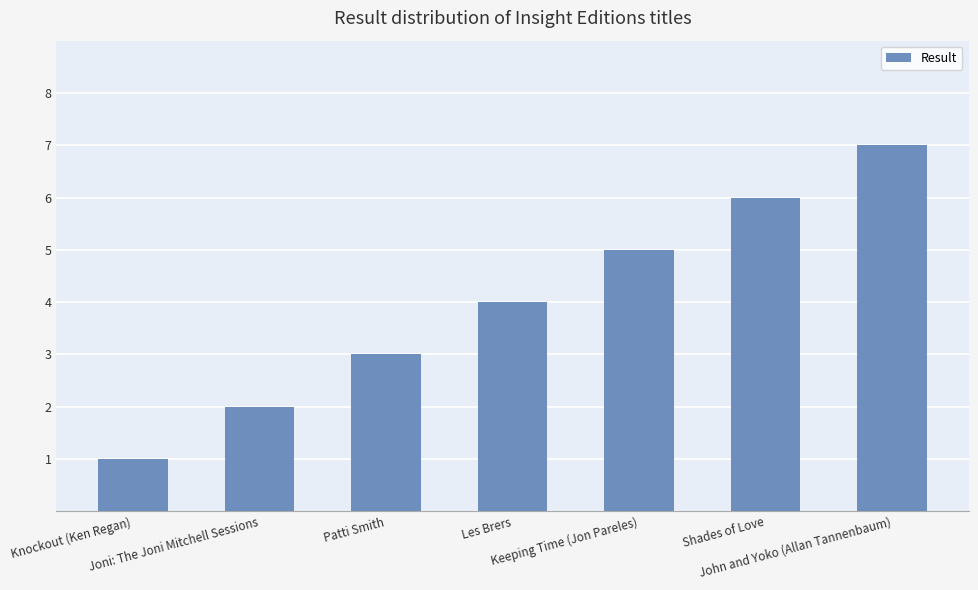

What is the greatest value displayed?

7